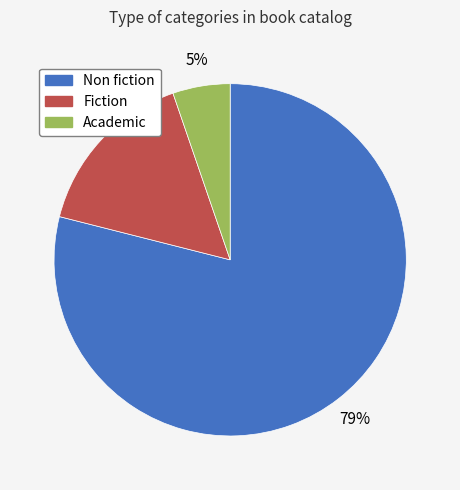

The Academic slice represents 1% of the pie. True or false?

False